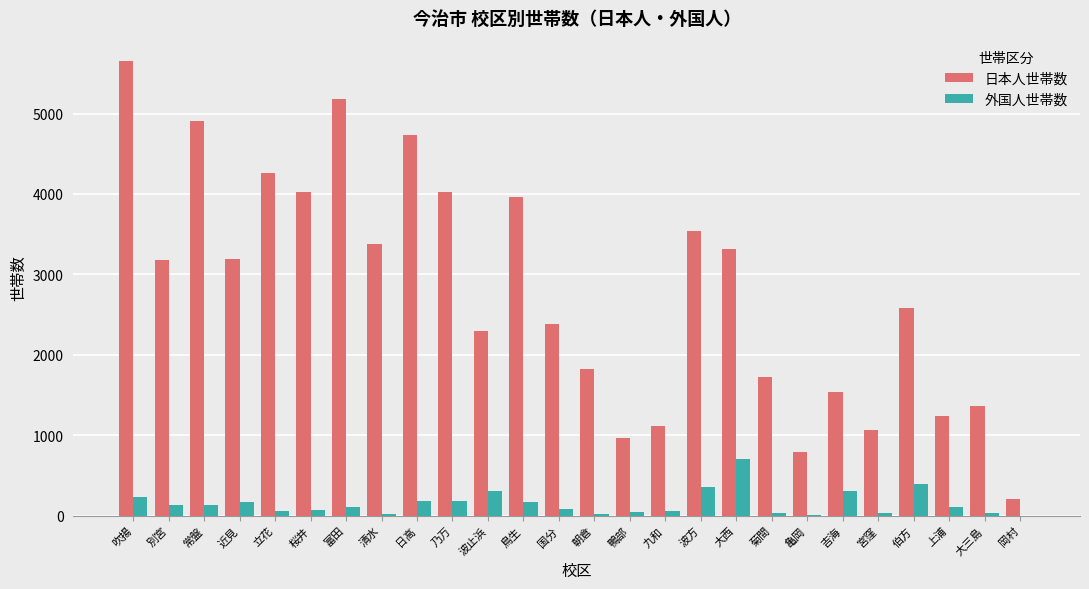

Read the 日本人世帯数 value at 常盤.

4902